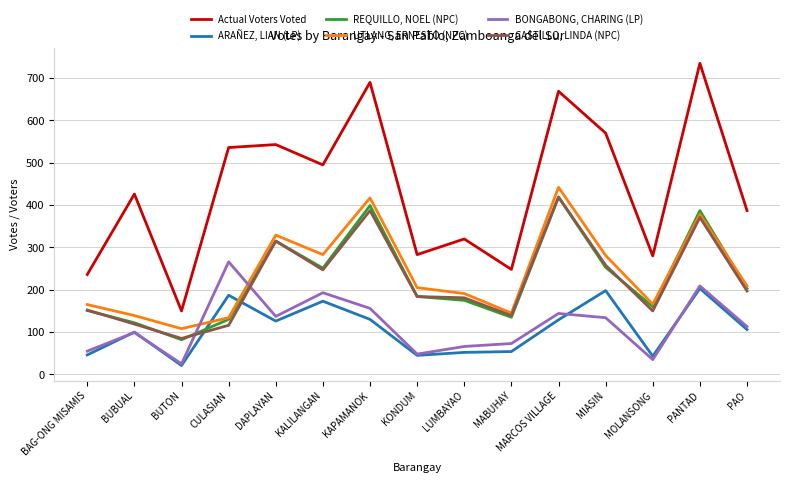

True or false: UTLANG, ERNESTO (NPC) and BONGABONG, CHARING (LP) cross at least once.

True